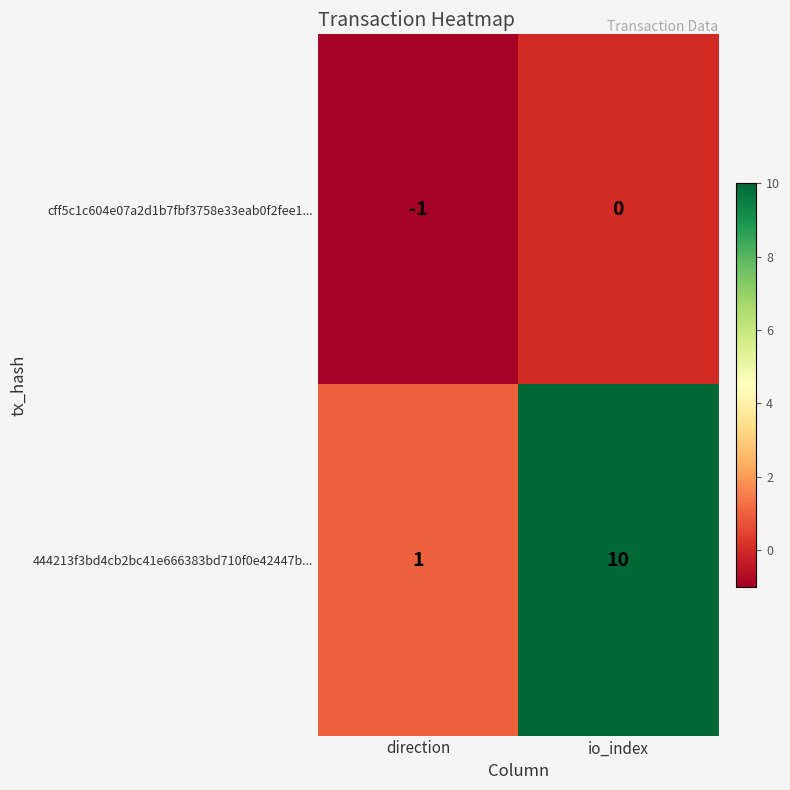

Reading left to right, transcribe all the data shown in this chart.

cff5c1c604e07a2d1b7fbf3758e33eab0f2fee1...: -1	0
444213f3bd4cb2bc41e666383bd710f0e42447b...: 1	10